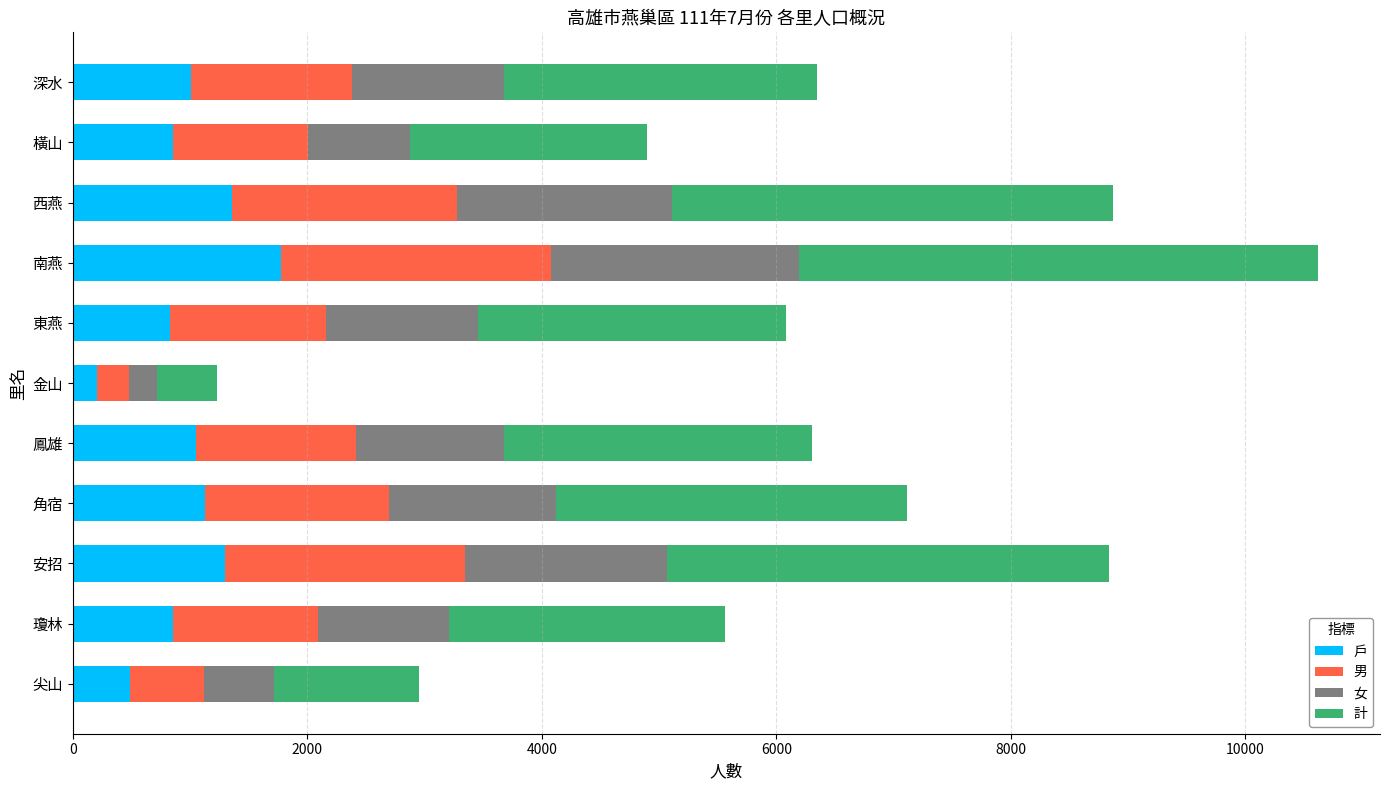

What are all the series names shown in the legend?

戶, 男, 女, 計